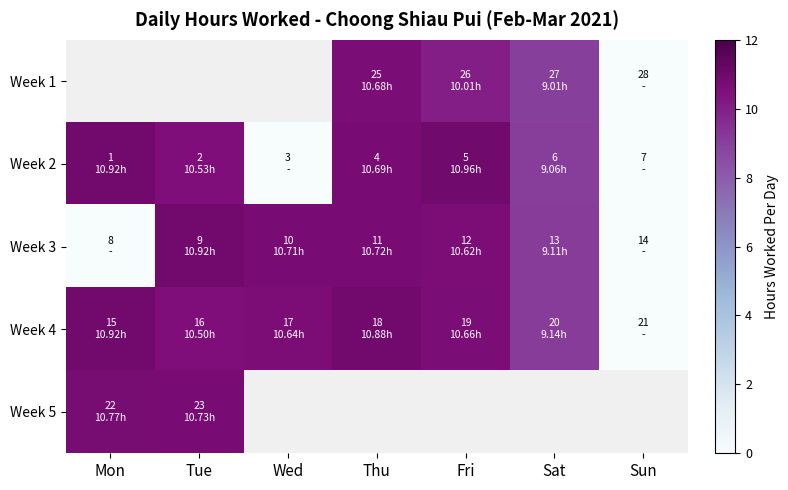

What is the spread (max minus min) of values at Sat?

0.1